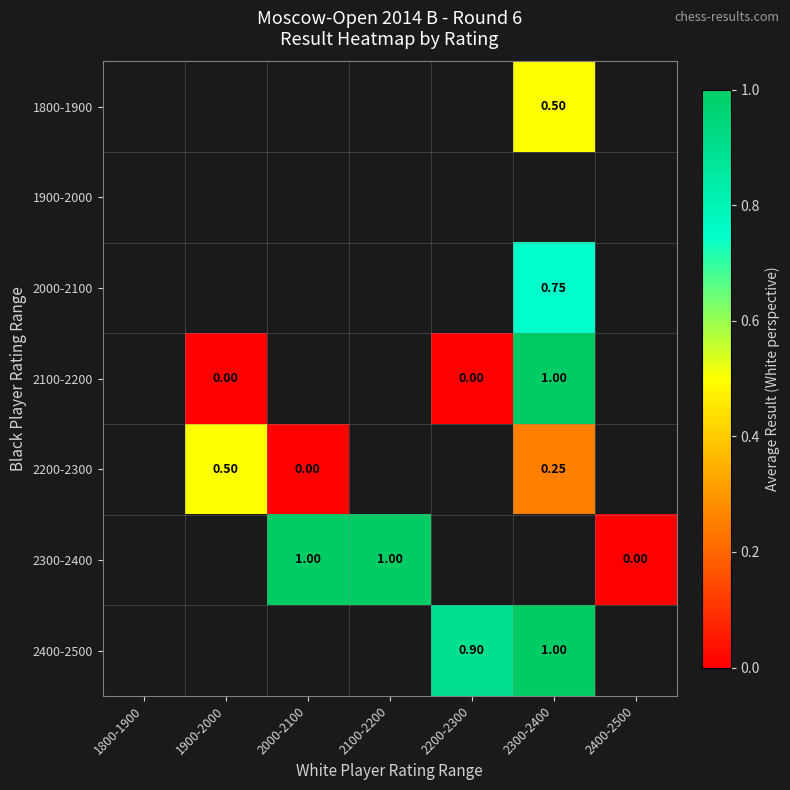

At which label does 1900-2000 reach its peak?

1800-1900